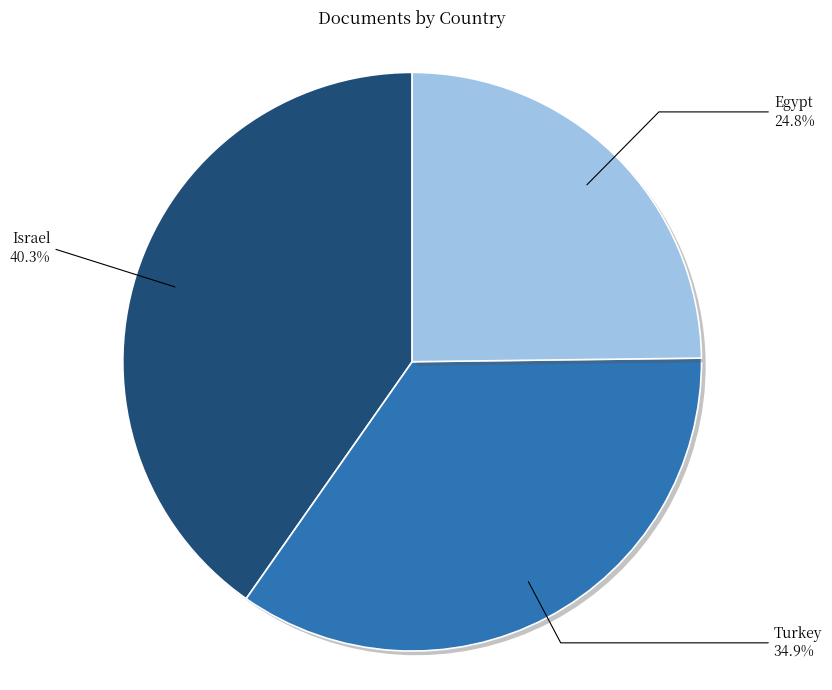

Combined, what portion of the pie is Turkey and Israel?

75.2%